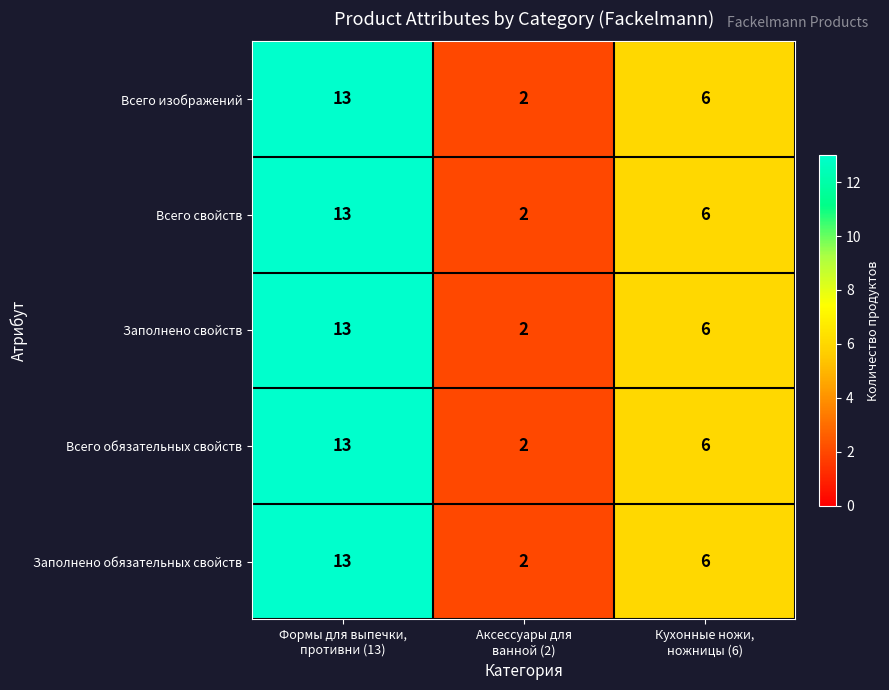

What is the highest value of the Всего обязательных свойств series?

13